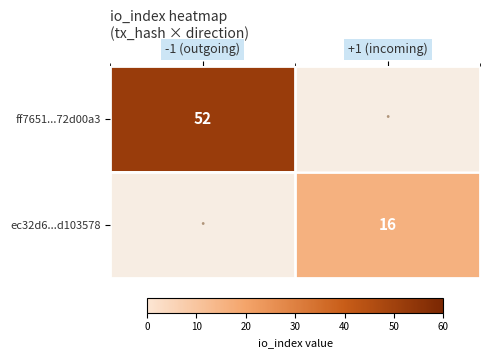

Is it true that ec32d6...d103578 equals 10.7 at +1 (incoming)?

False